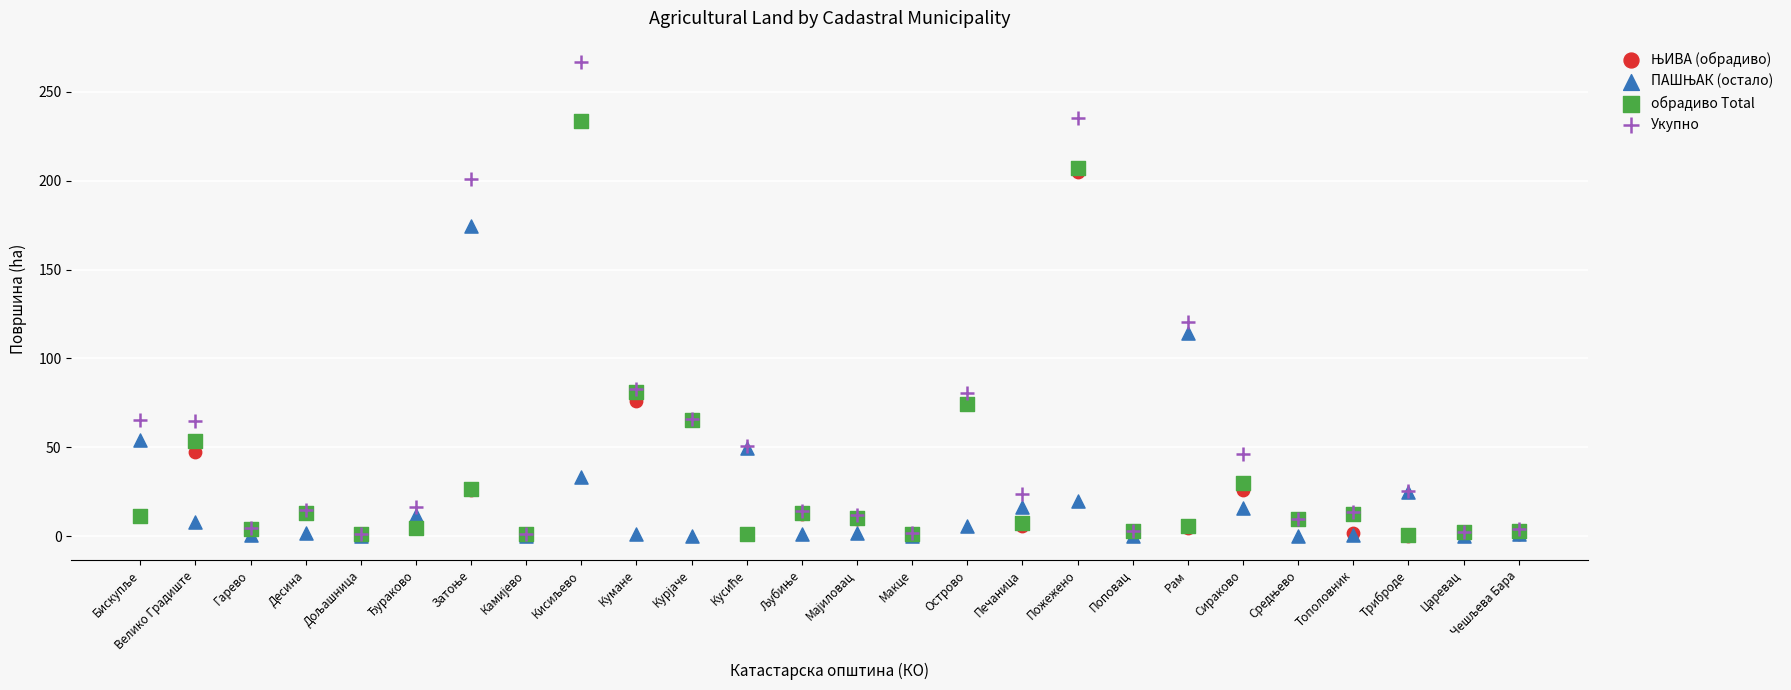

Across all series, what Y value is closest to 133?

120.3